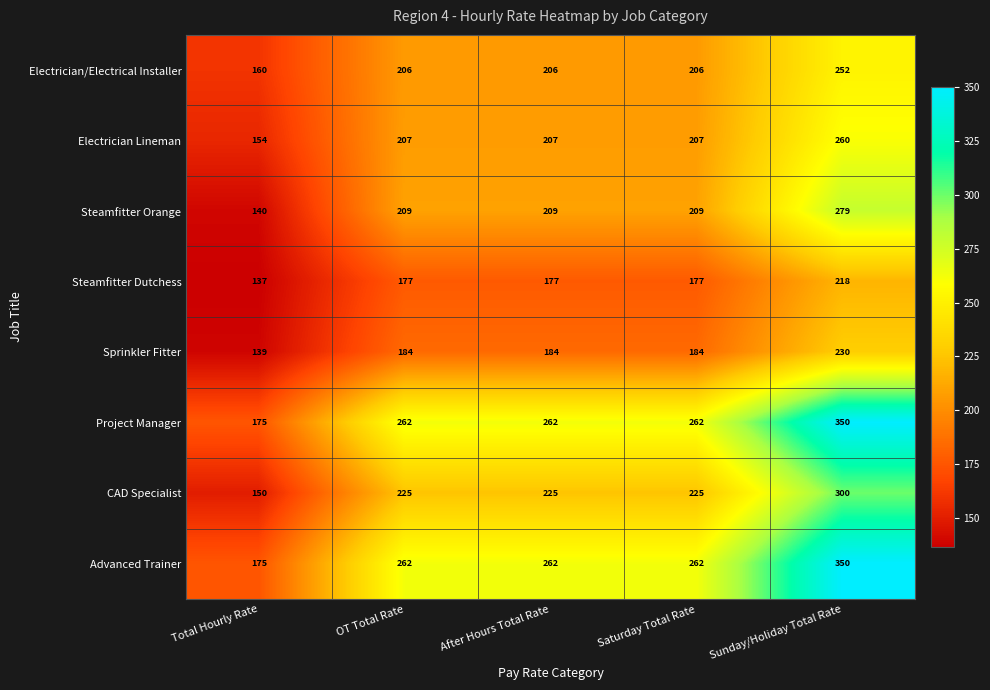

At how many categories does at least one series exceed 204?

4